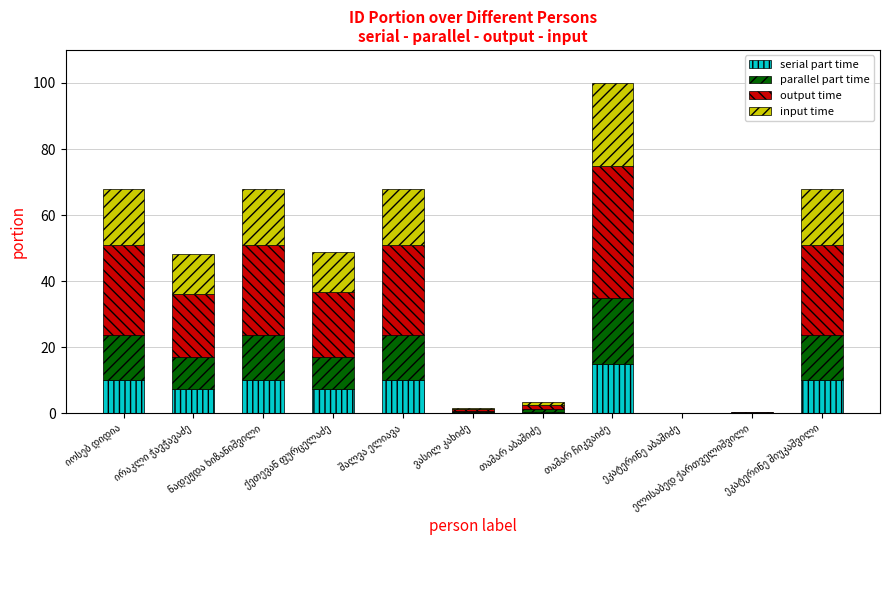

What is the highest value of the serial part time series?

15.0